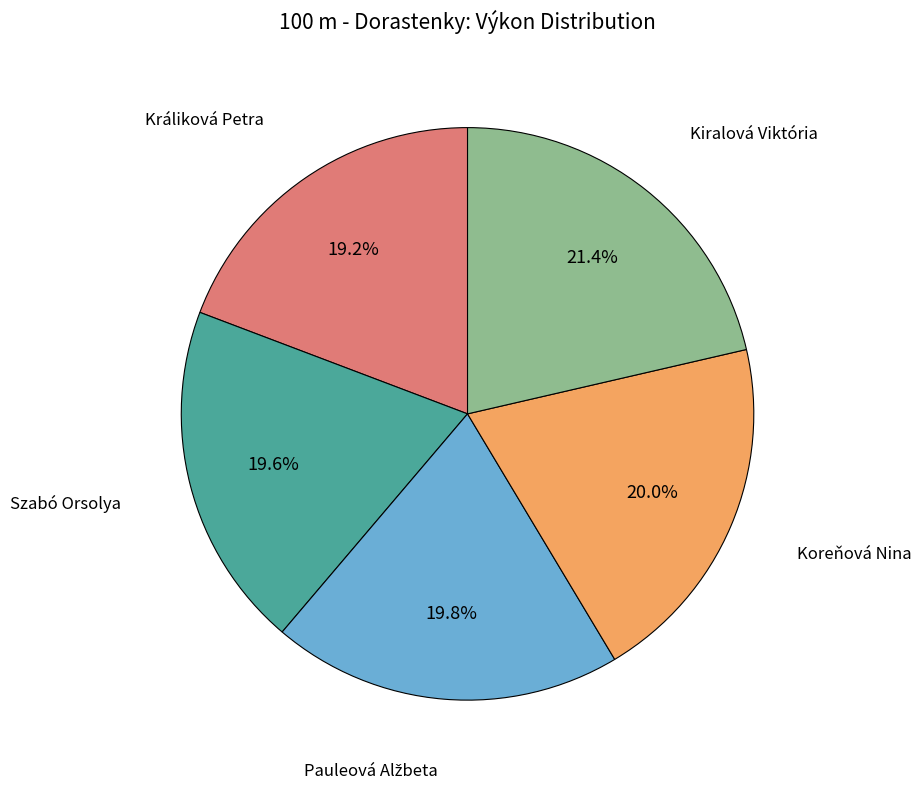

Does any single category account for the majority?

No